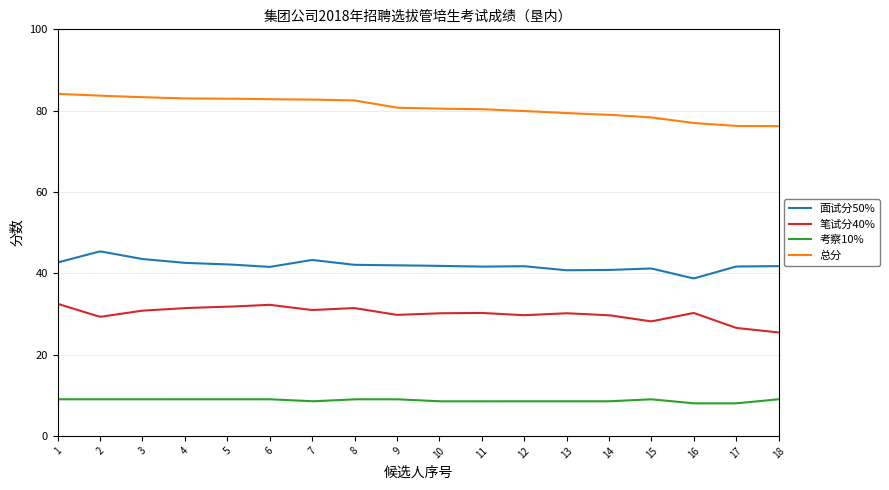

What is the minimum value for 考察10%?

8.0